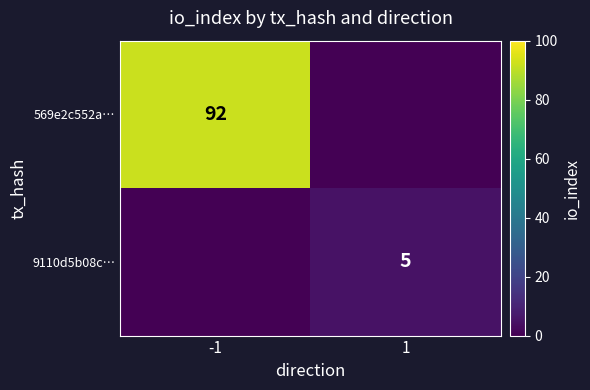

True or false: 9110d5b08c… has a value of 5 at 1.

True